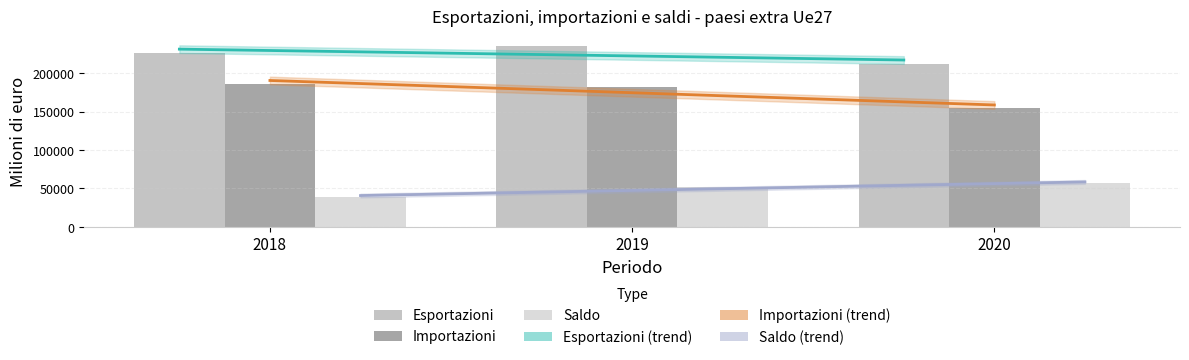

Reading left to right, what are all the values shown in this chart?

Esportazioni: 226042.7	234904.9	211896.1
Importazioni: 186591.9	182565.7	154726.3
Saldo: 39450.8	52339.2	57169.8